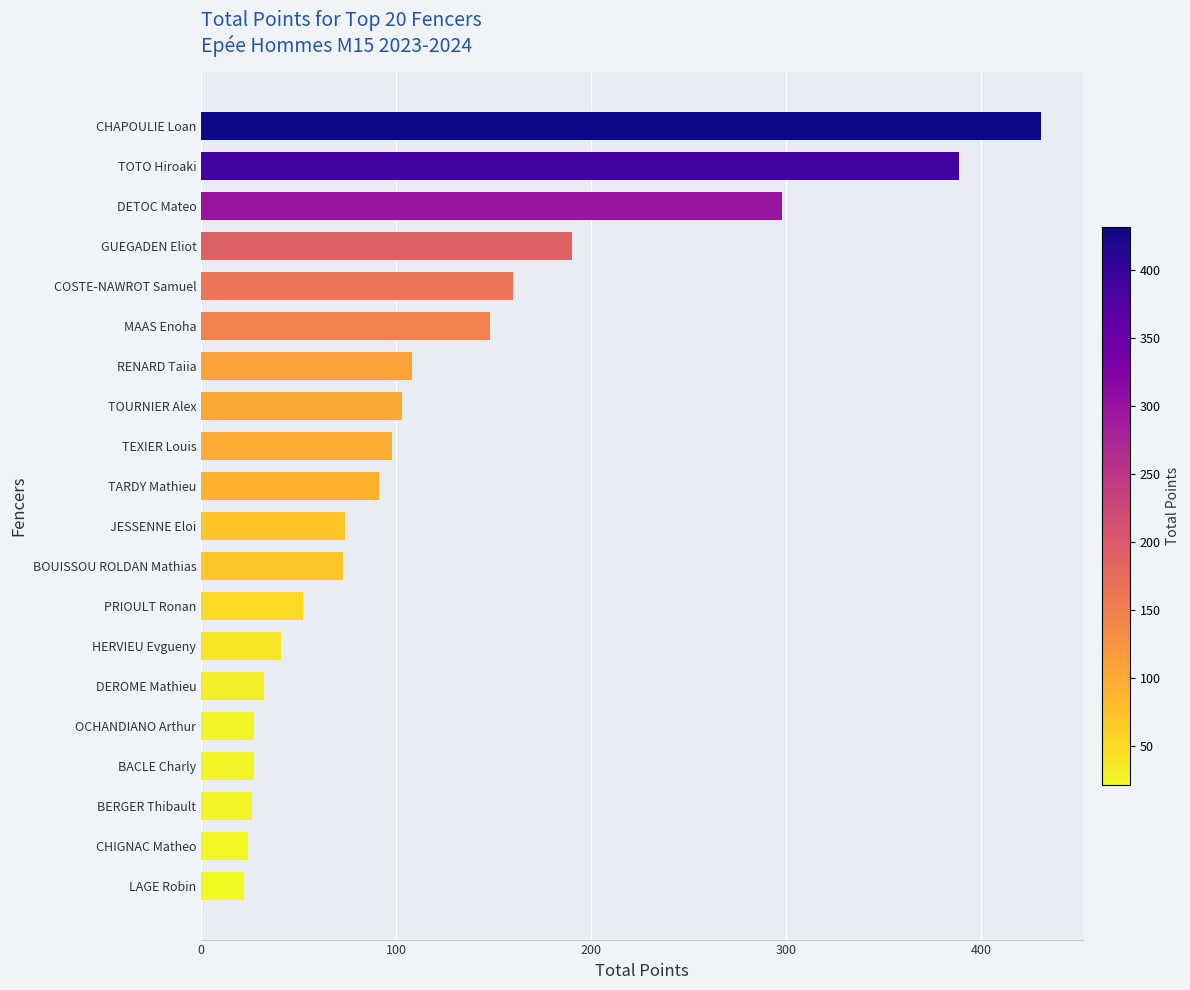

What is the average value?

121